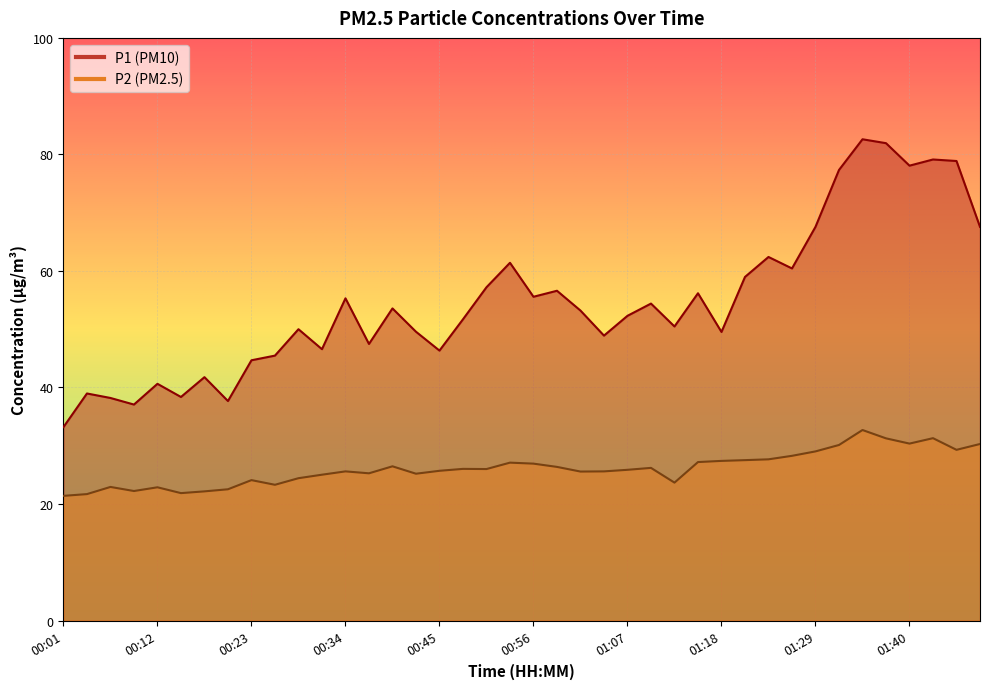

Reading left to right, what are all the values shown in this chart?

P1: 33.2	39.0	38.2	37.1	40.6	38.4	41.8	37.7	44.7	45.5	50.0	46.6	55.3	47.5	53.6	49.6	46.3	51.7	57.2	61.4	55.6	56.6	53.2	48.9	52.3	54.4	50.5	56.2	49.5	59.0	62.4	60.4	67.6	77.3	82.6	81.9	78.1	79.1	78.9	67.6
P2: 21.4	21.7	22.9	22.2	22.9	21.9	22.2	22.5	24.1	23.3	24.4	25.0	25.6	25.3	26.5	25.2	25.7	26.0	26.0	27.1	26.9	26.4	25.6	25.6	25.9	26.2	23.7	27.2	27.4	27.5	27.7	28.3	29.0	30.1	32.7	31.3	30.4	31.3	29.3	30.3